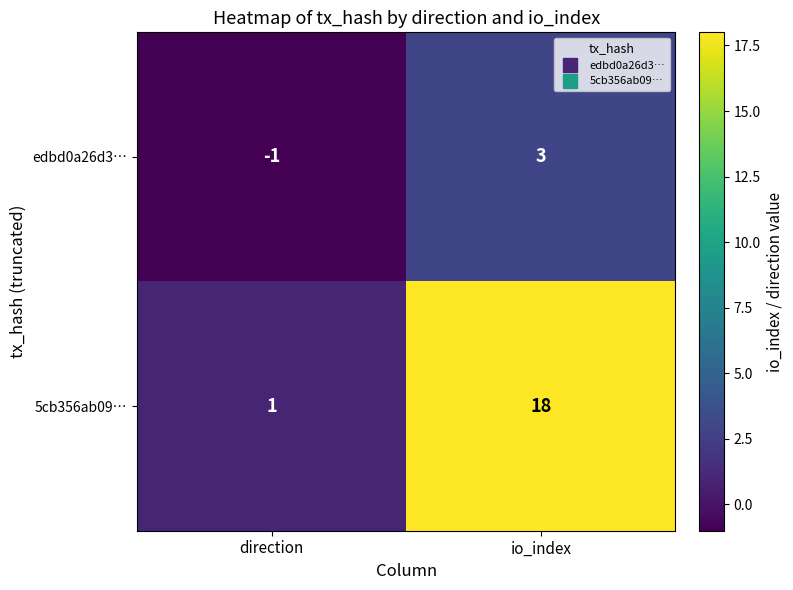

True or false: 5cb356ab09… has a value of 1 at direction.

True